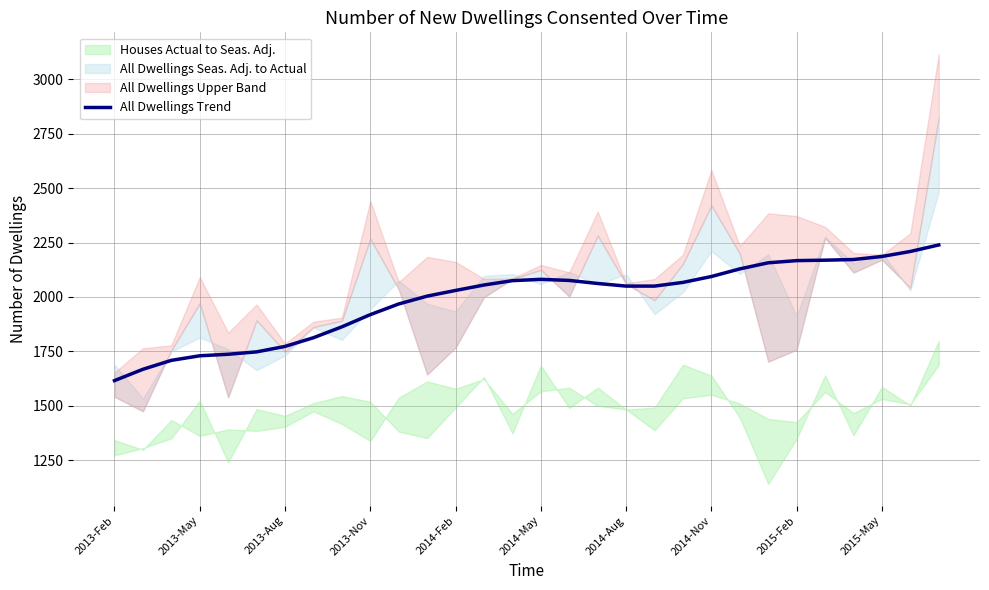

How many points are higher than both their immediate neighbors (excluding endpoints)?

1